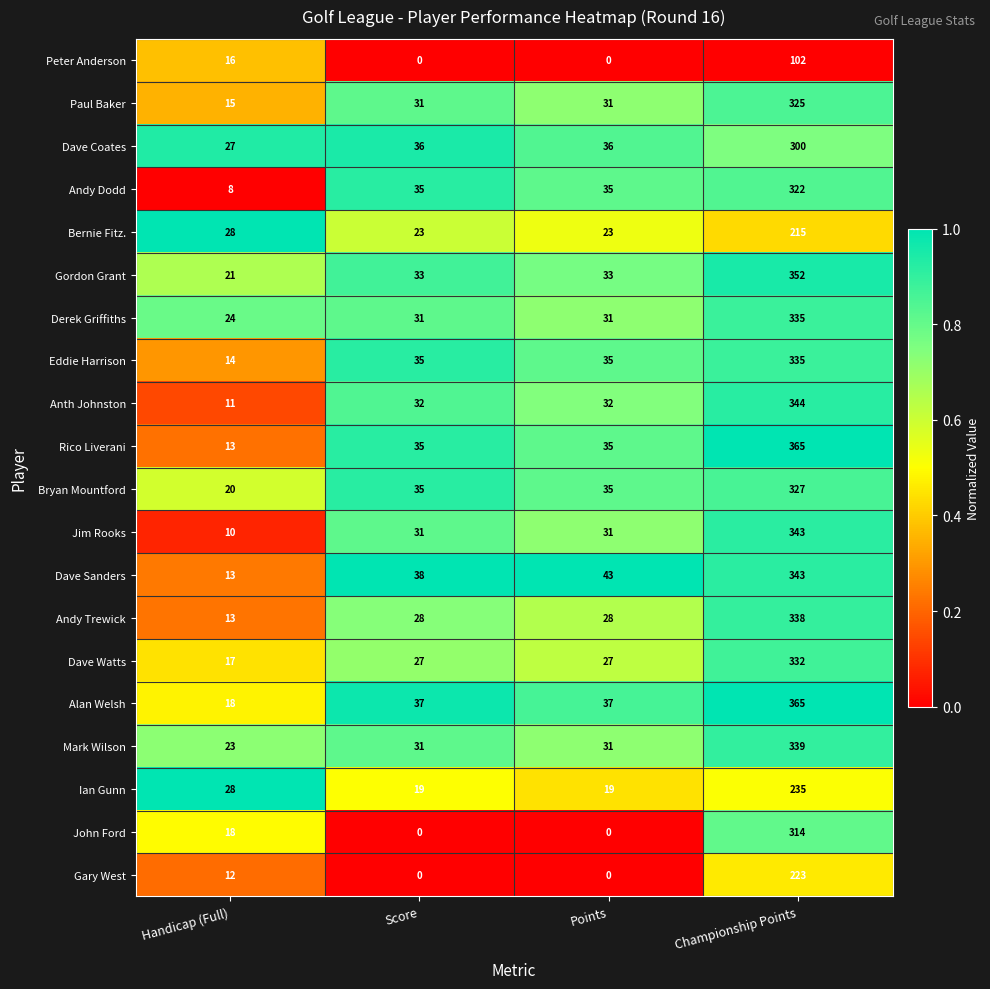

How many distinct data groups are displayed?

20